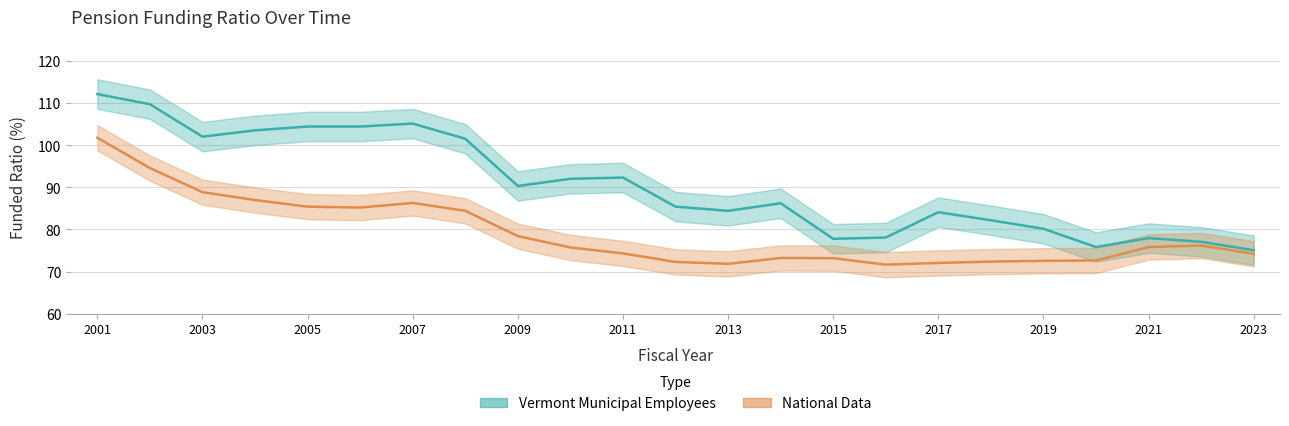

How many lines are shown in the chart?

2